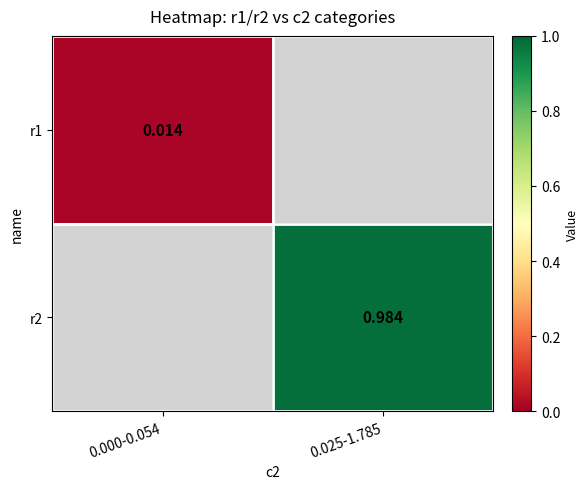

Is the value of r1 at 0.000-0.054 greater than the value of r2 at 0.025-1.785?

No